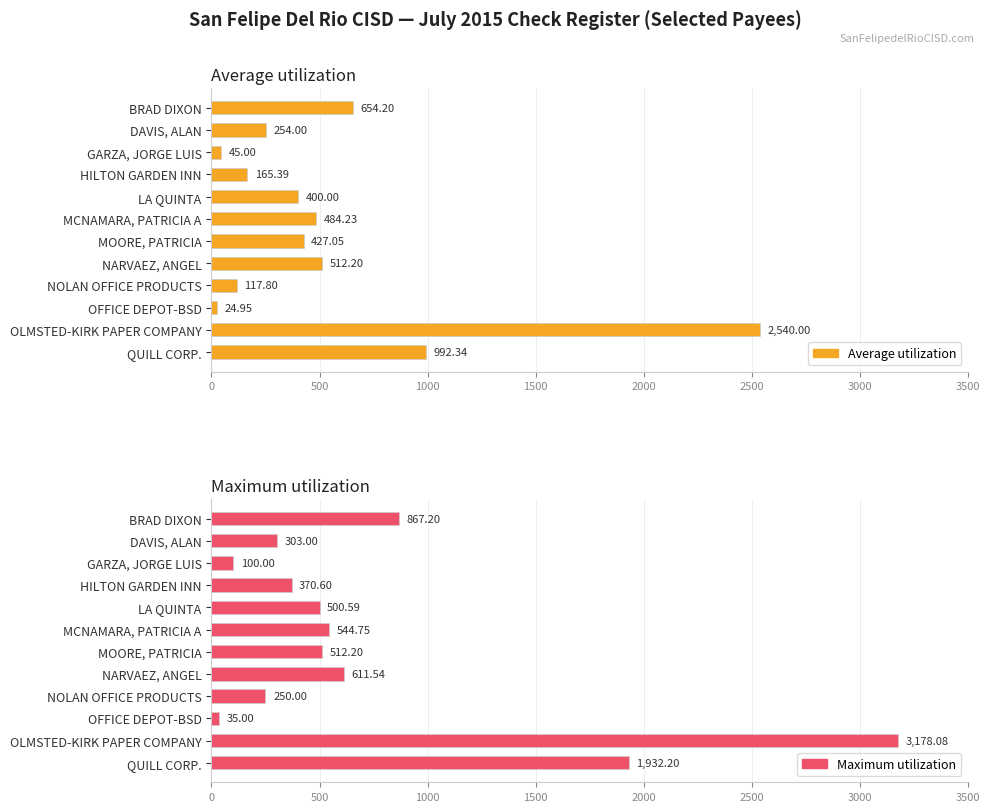

How many data points in Average utilization are above 427?

6